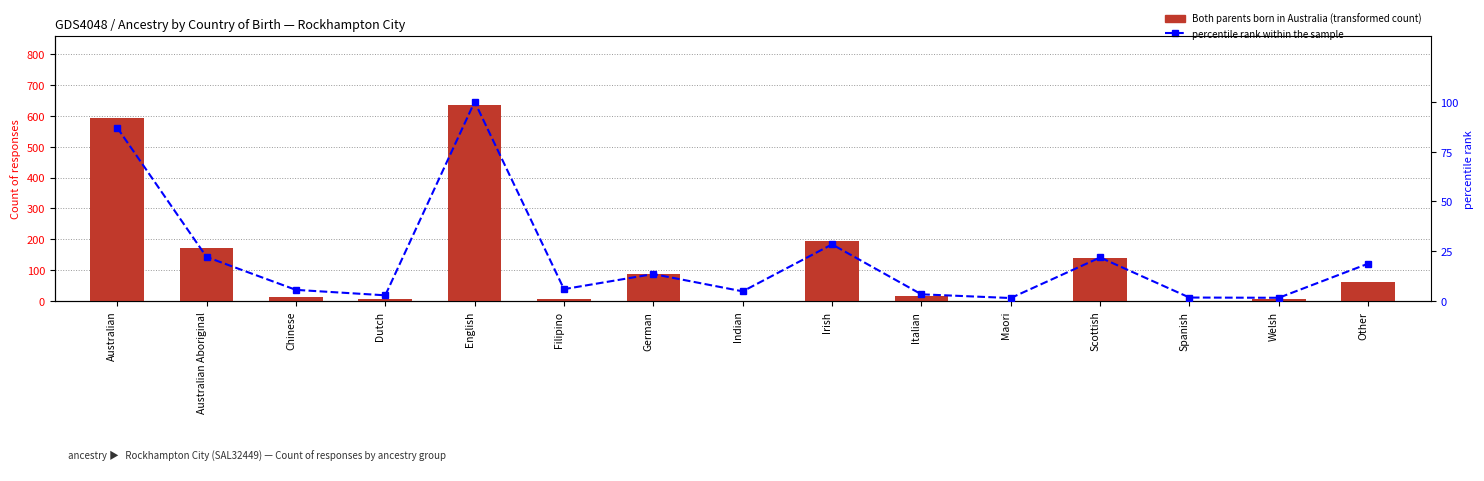

Reading left to right, list all the values displayed in this chart.

Both parents born in Australia: 594.0	172.0	12.0	8.0	636.0	5.0	88.0	0.0	193.0	16.0	0.0	138.0	0.0	7.0	63.0
percentile rank within the sample: 87.0	22.1	5.6	2.9	100.0	6.0	13.5	4.8	28.4	3.3	1.5	21.8	1.7	1.6	18.7